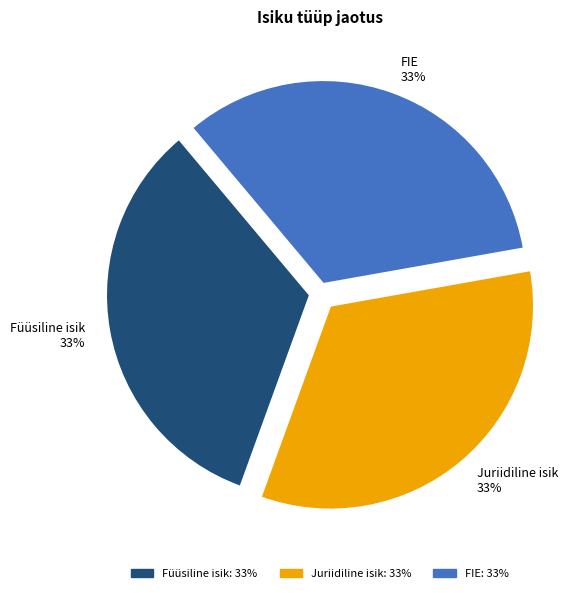

How many segments does this pie chart have?

3